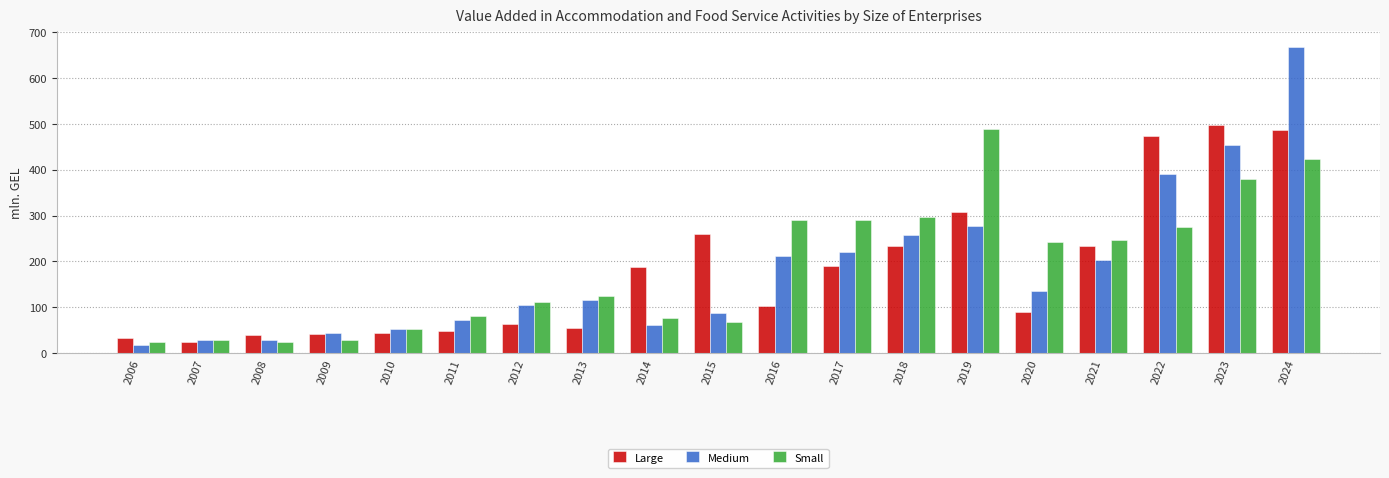

What is the sum of the Large values at 2022 and 2010?

518.3